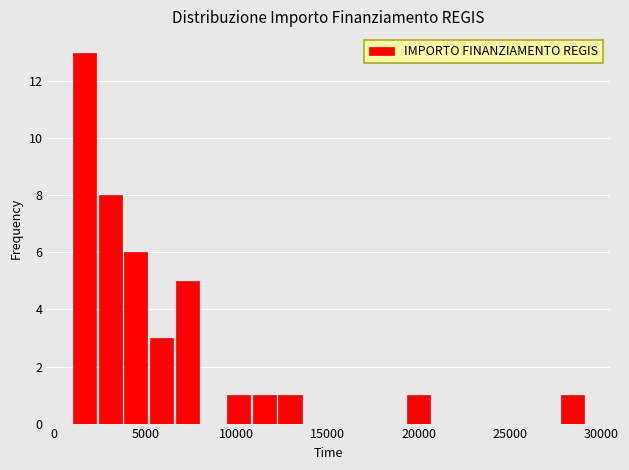

Read against the x-axis, roughly where is the centre of the tallest bar?

1500